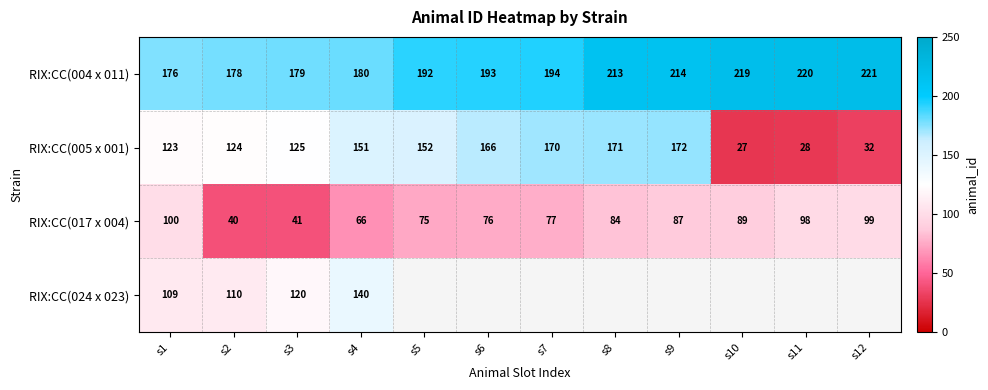

What is the sum of all RIX:CC(005 x 001) values?

1441